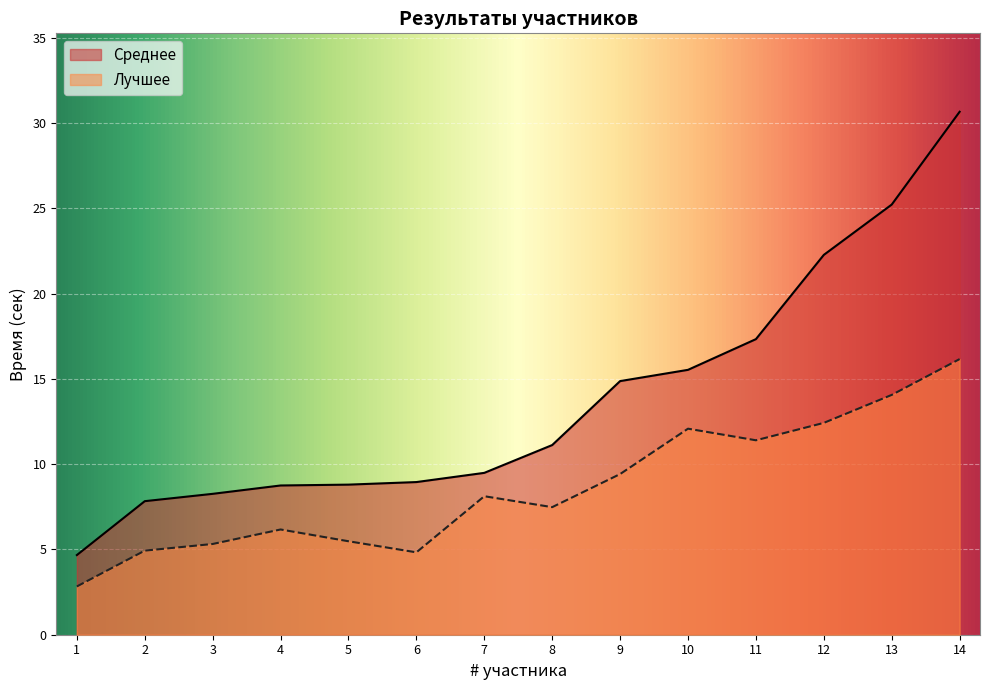

Where is the first local minimum for Лучшее?

6